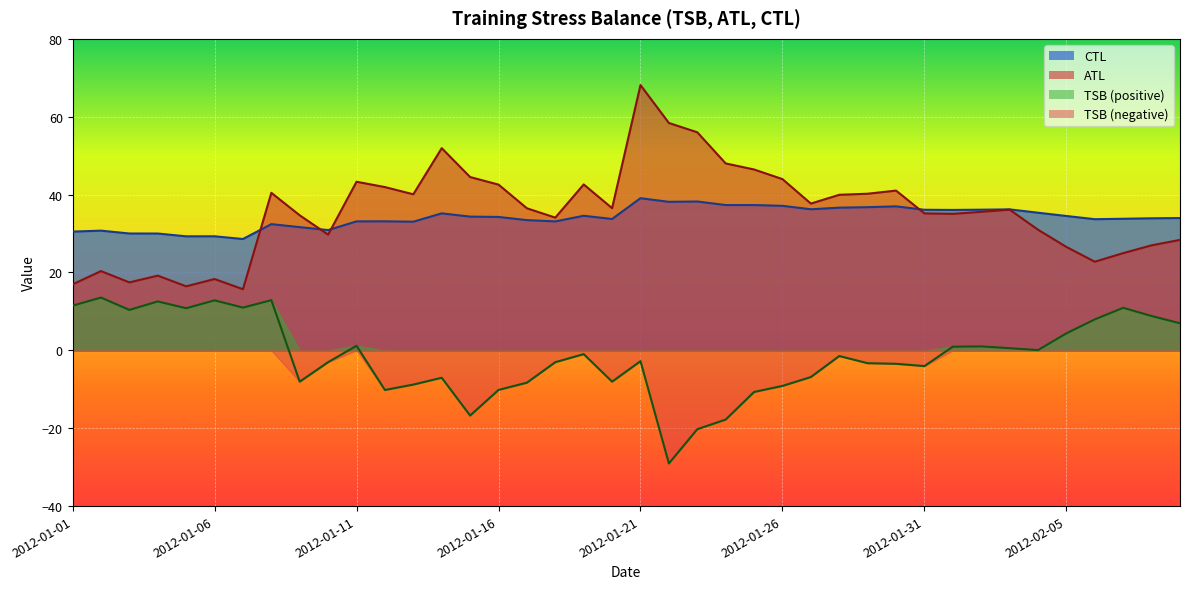

Rank the series at 2012-01-26 from lowest to highest value.

TSB (negative), TSB (positive), CTL, ATL